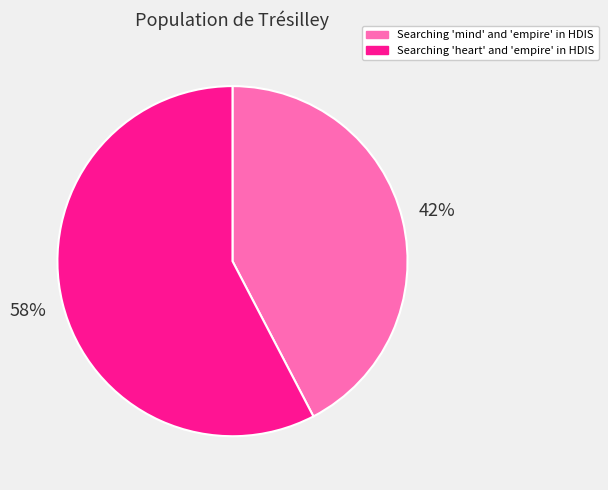

Approximately how many times larger is the value at Searching 'mind' and 'empire' in HDIS compared to Searching 'heart' and 'empire' in HDIS?

0.7